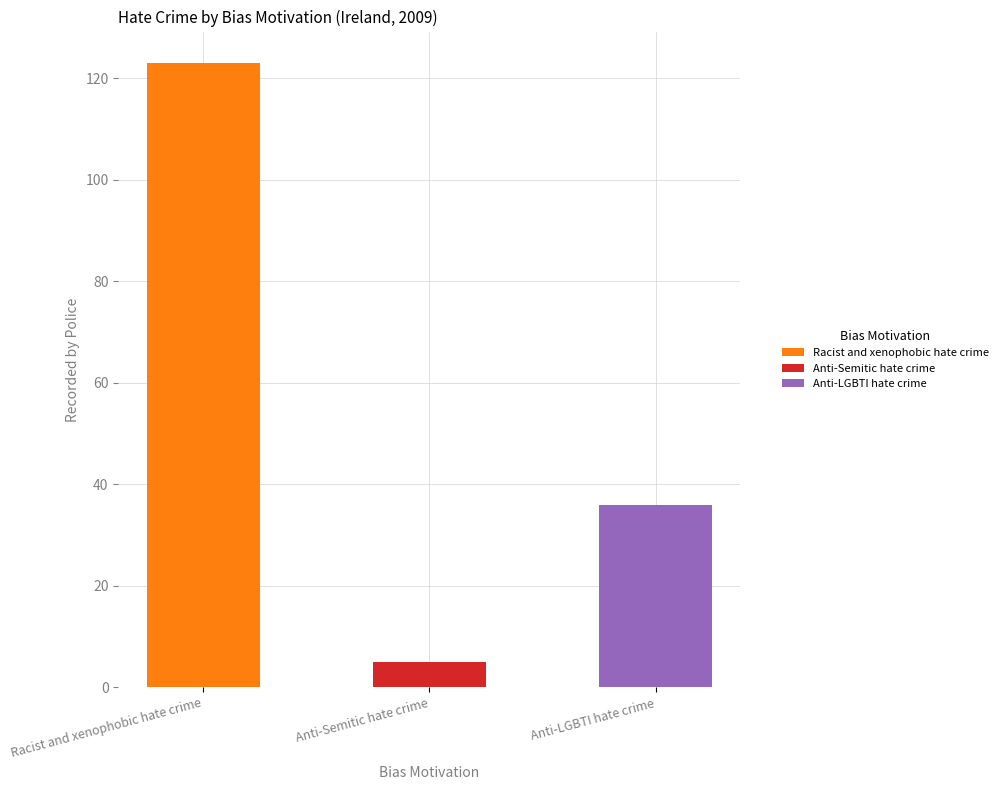

How many data points are above 36?

1